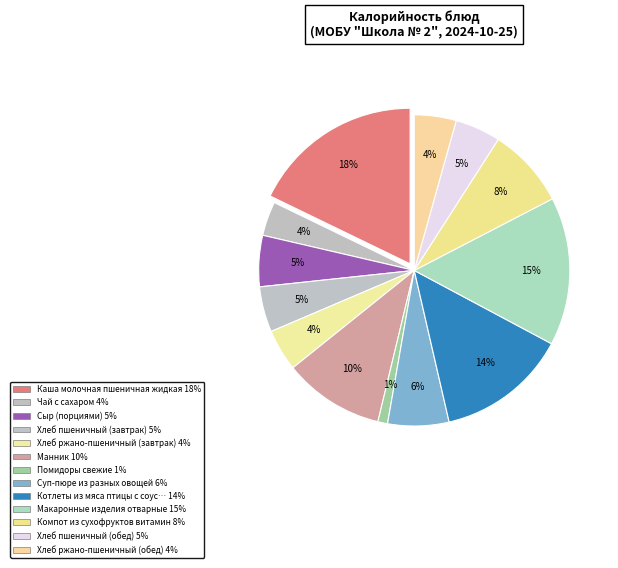

What is the ratio of the value at Чай с сахаром to the value at Сыр (порциями)?

0.7